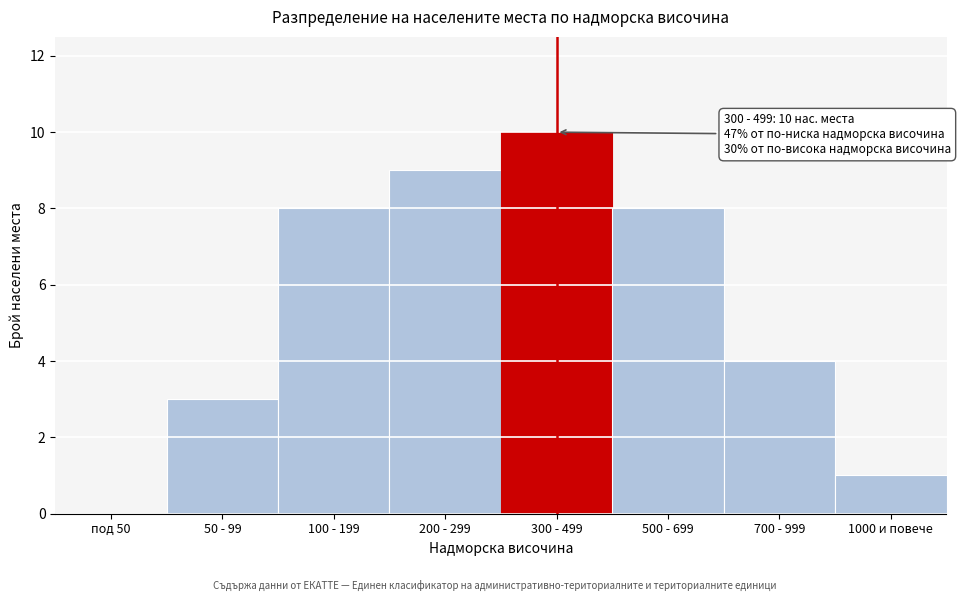

Is it true that the value at 500 - 699 is 14?

False